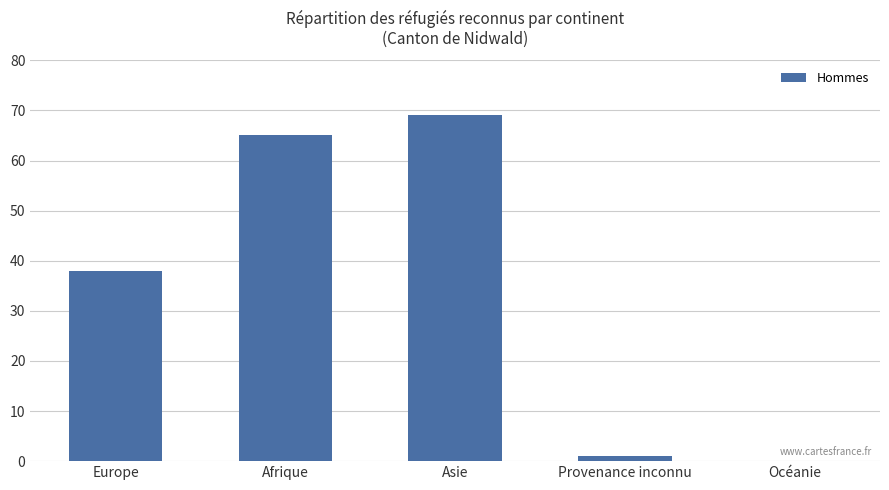

What is the sum of all values?

173